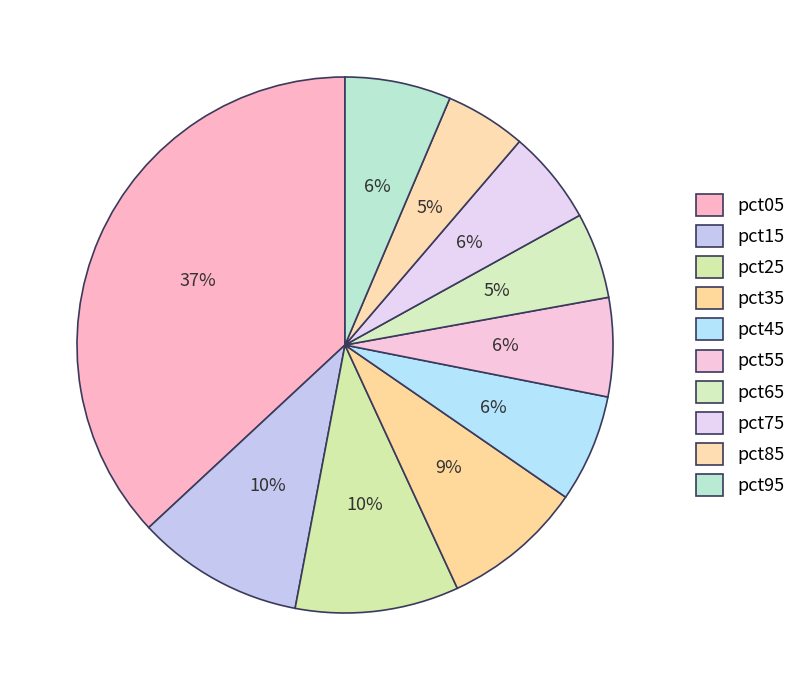

Is it true that pct45 is 6% of the pie?

True